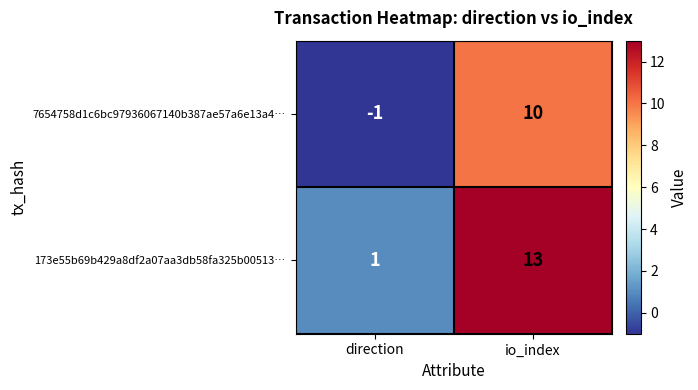

What is the difference between the maximum and minimum values in the 173e55b69b429a8df2a07aa3db58fa325b00513… series?

12